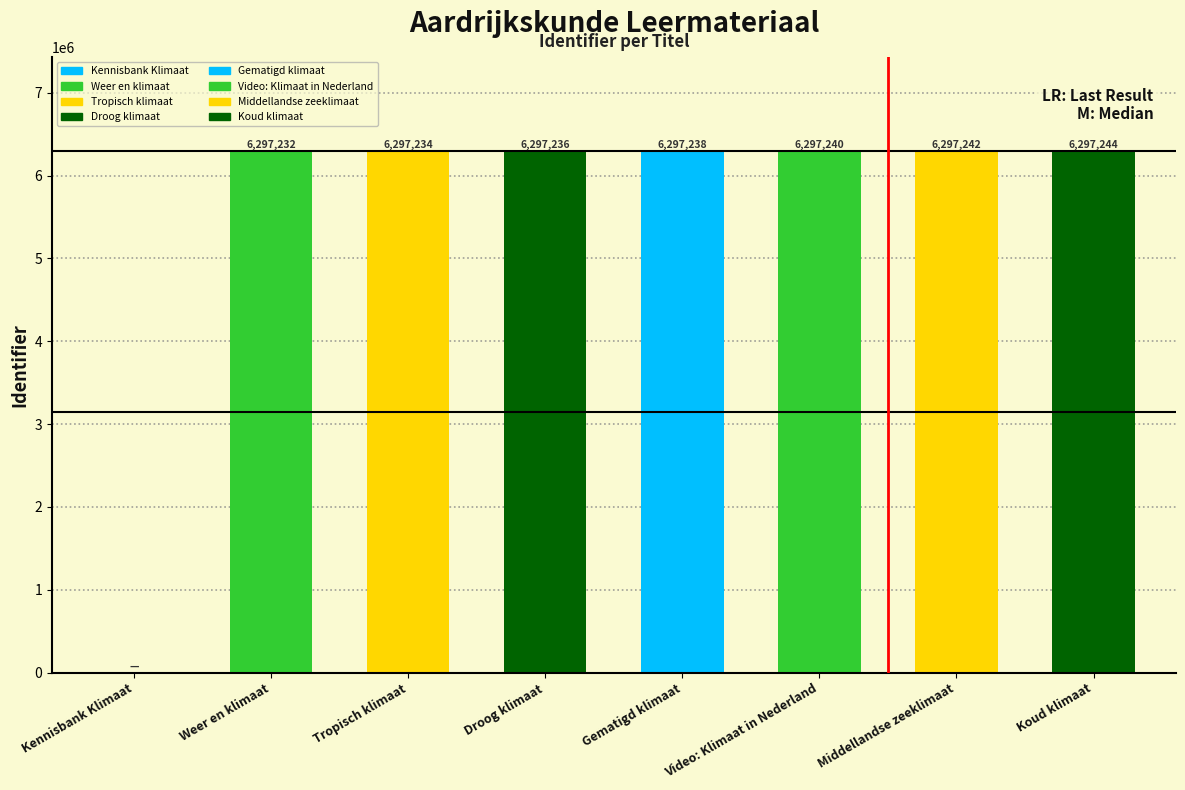

The value at Droog klimaat is 6297236. True or false?

True